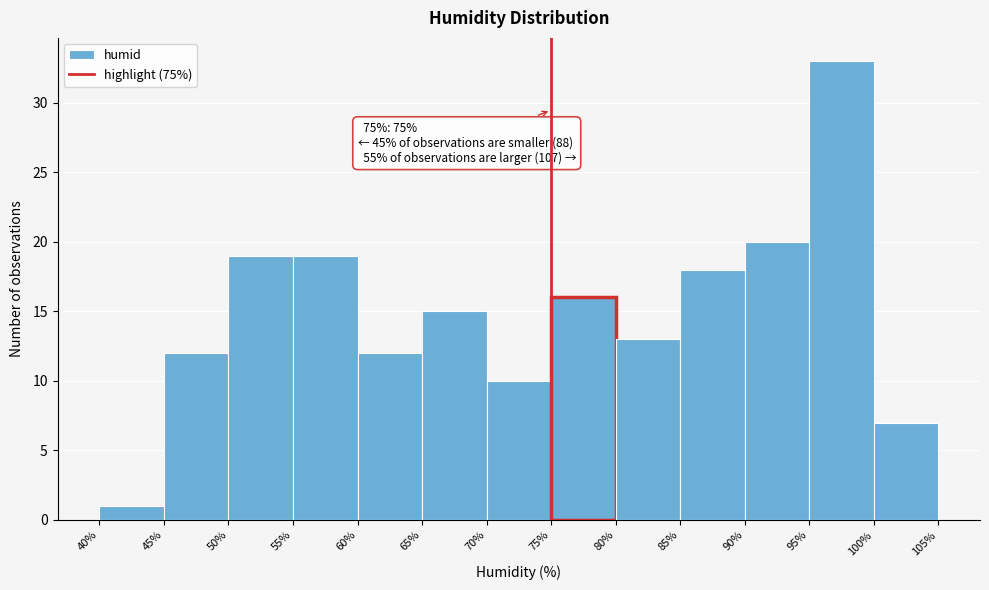

Over which range of the x-axis is the bar tallest?

95% to 100%